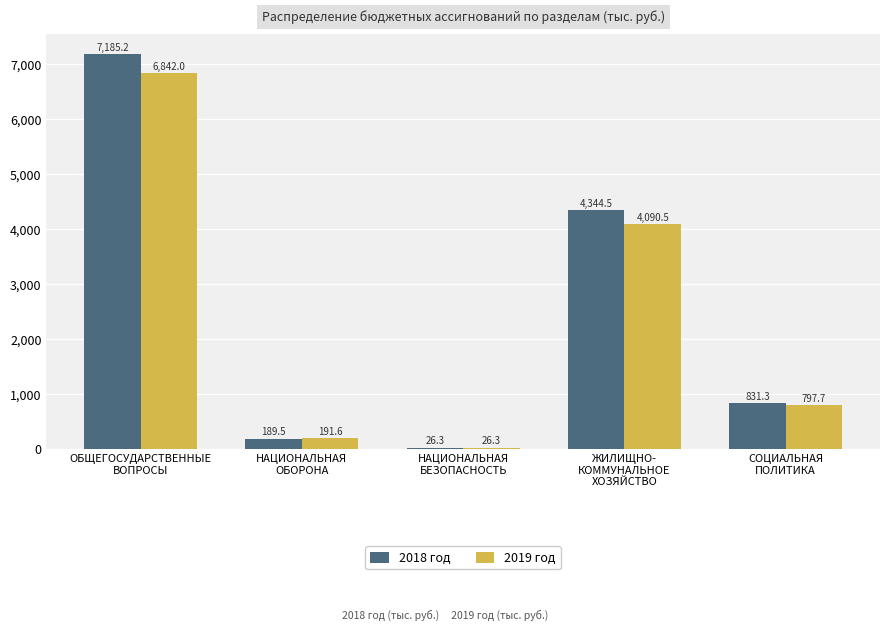

Which series has the largest range (max minus min)?

2018 год